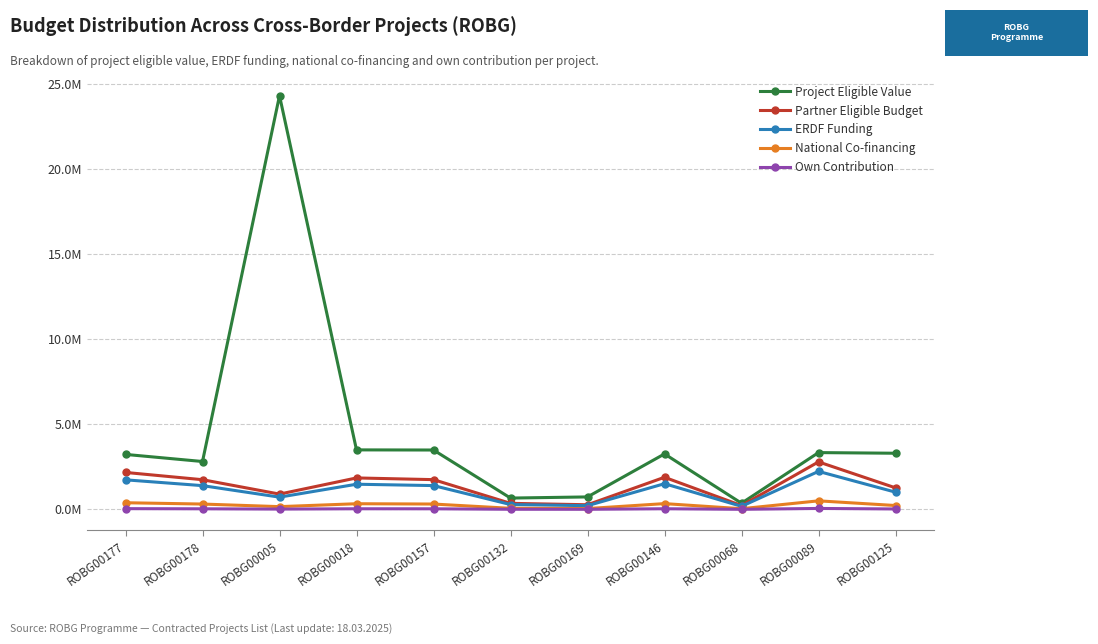

Is this an area chart (filled region under the line)?

No